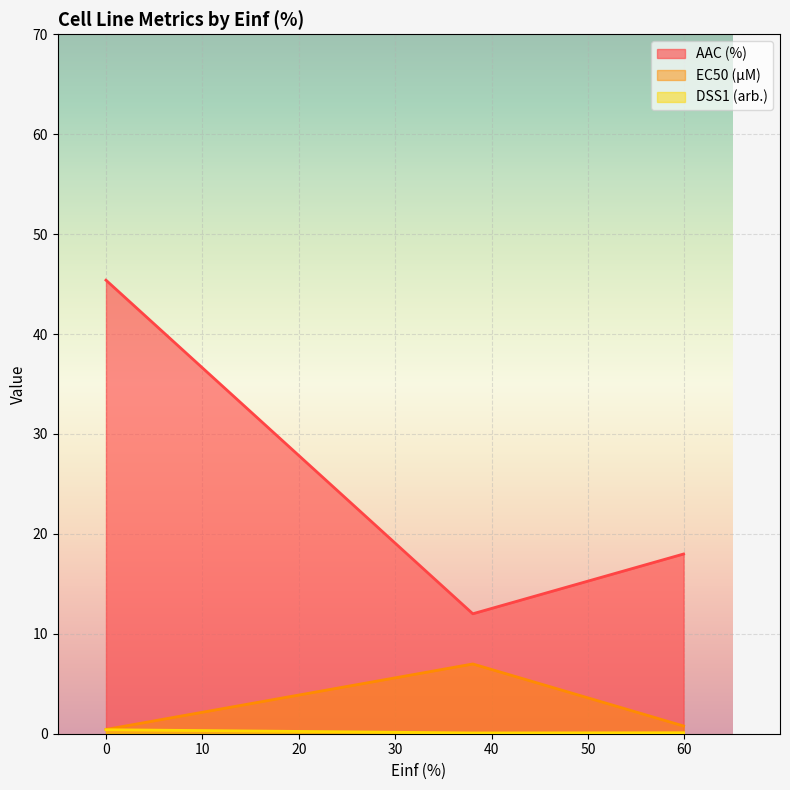

What is the sum of all AAC (%) values?

75.4